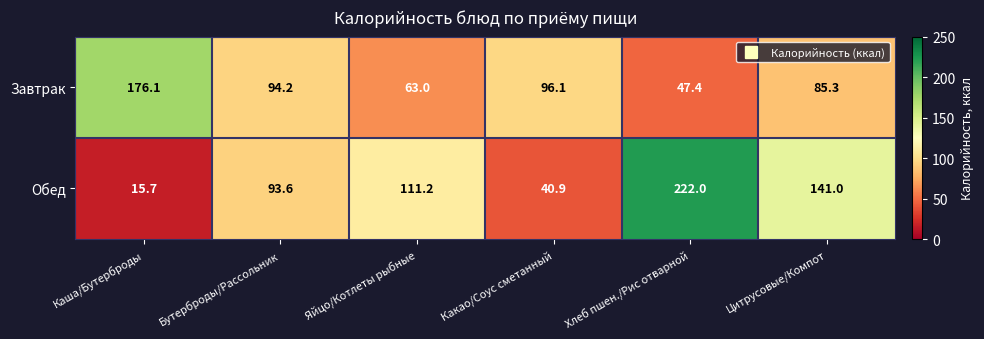

Which label corresponds to the smallest value in the chart?

Каша/Бутерброды